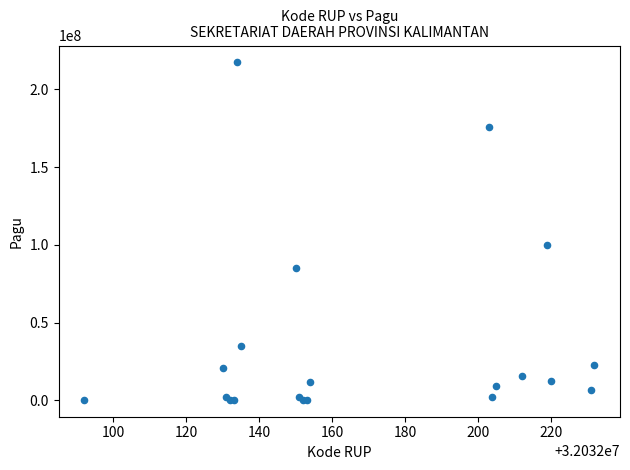

What Y value in the scatter plot is closest to 108800000?

99958000